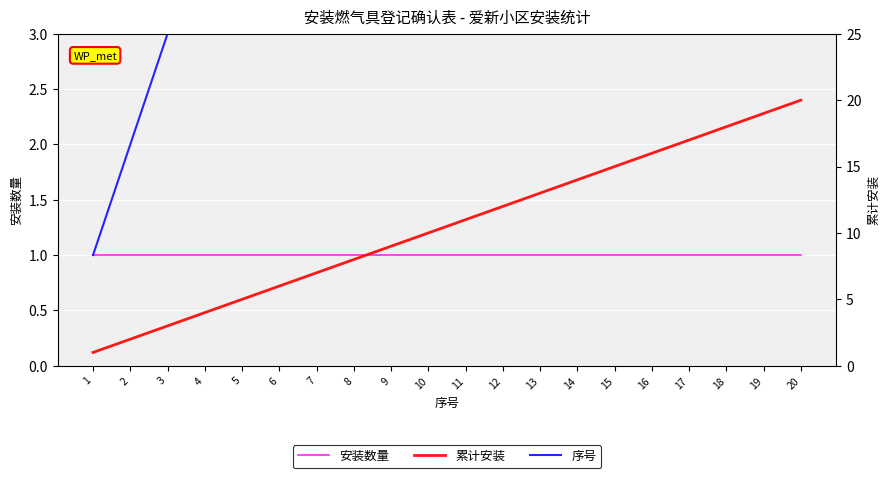

The value of 安装数量 at 19 is 1. True or false?

True